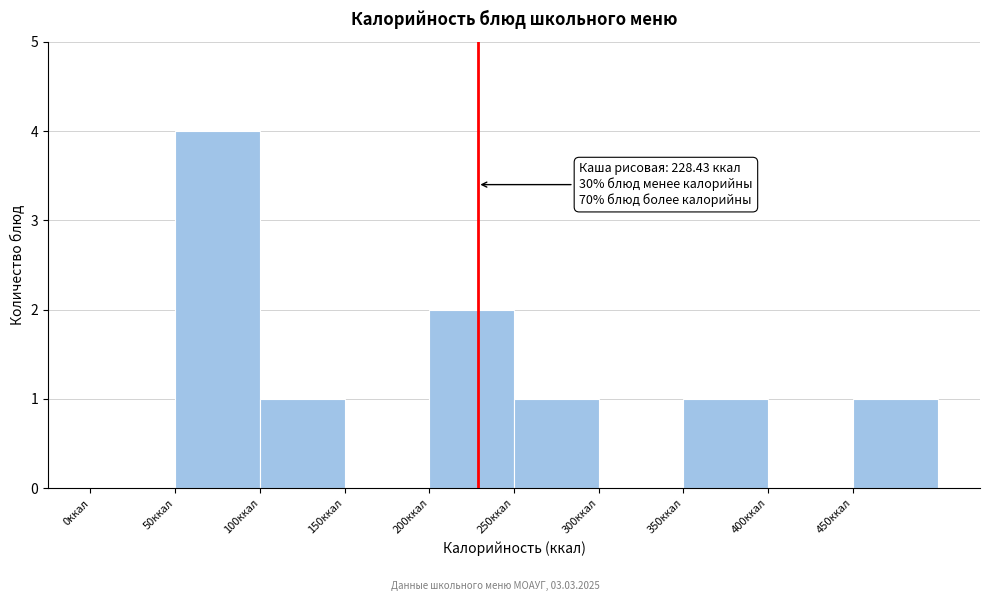

Over which range of the x-axis is the bar tallest?

50 to 100